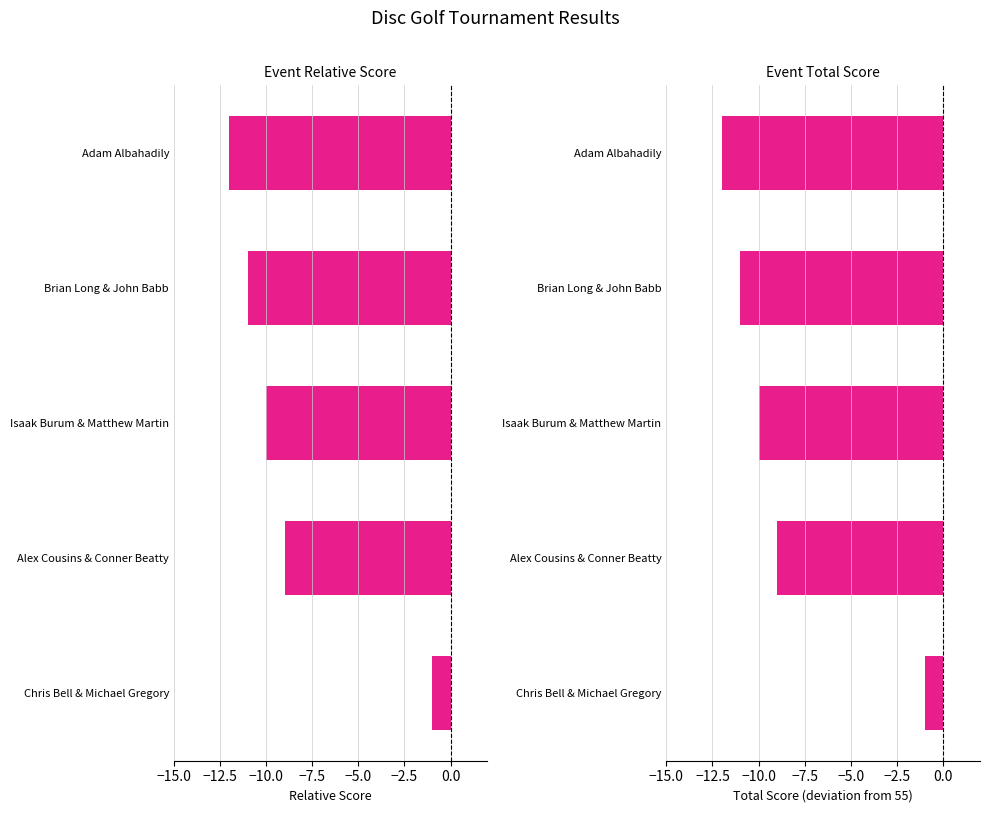

What is the average value of the event_total_score series?

-9